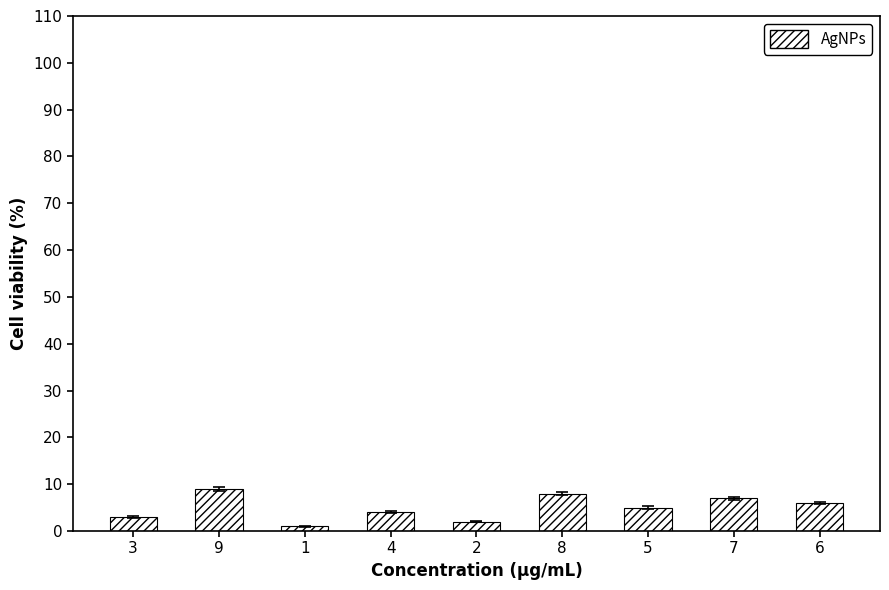

How many values are between 3 and 7?

5